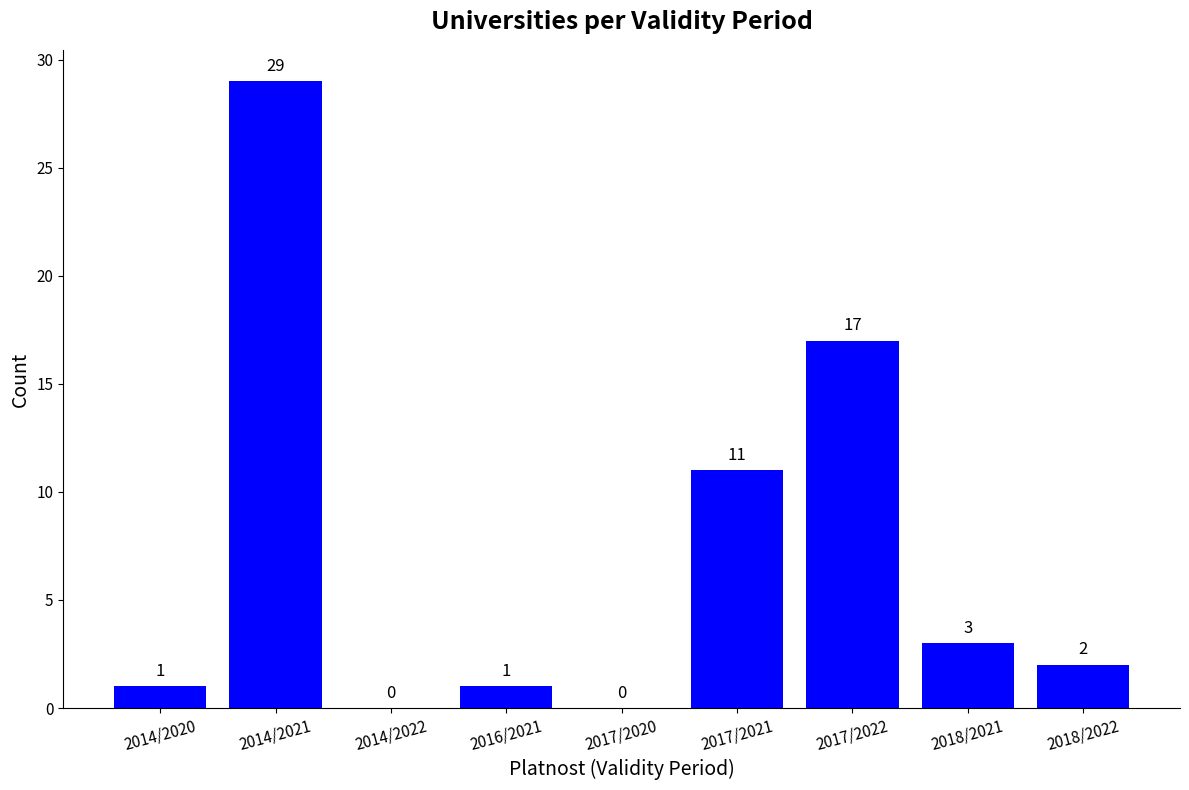

Which has a higher value, 2017/2021 or 2014/2020?

2017/2021